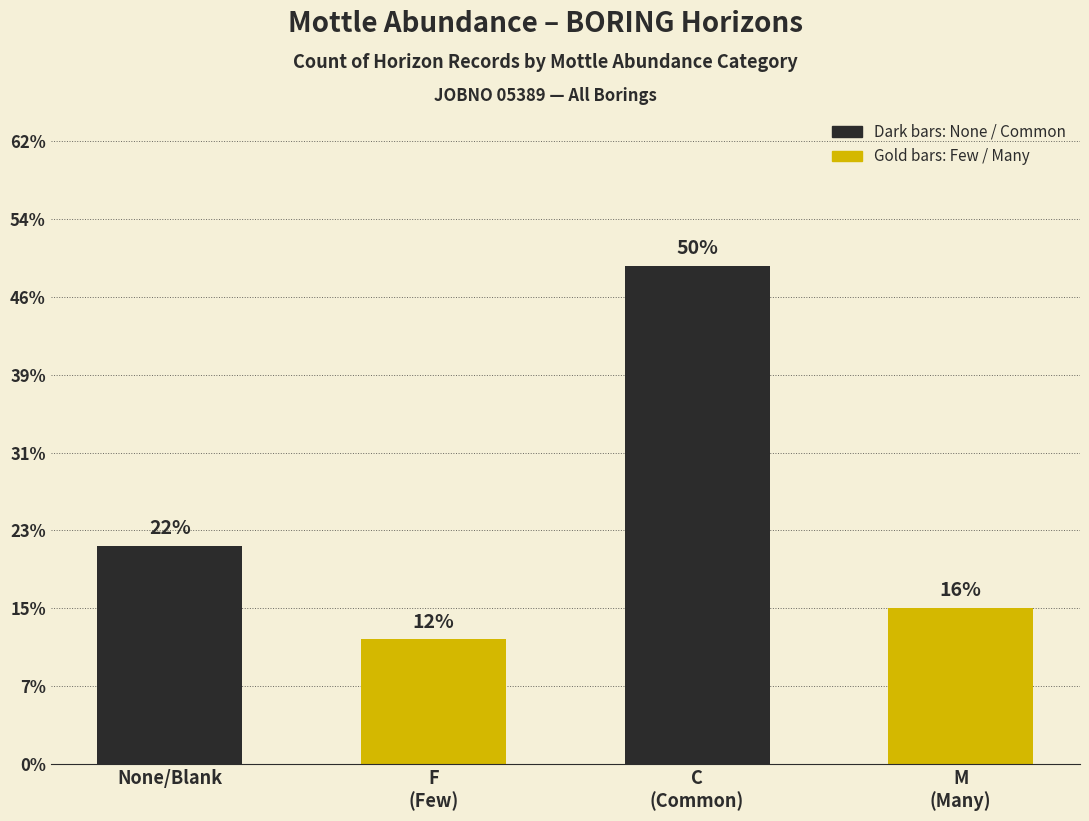

Does the chart contain any negative values?

No